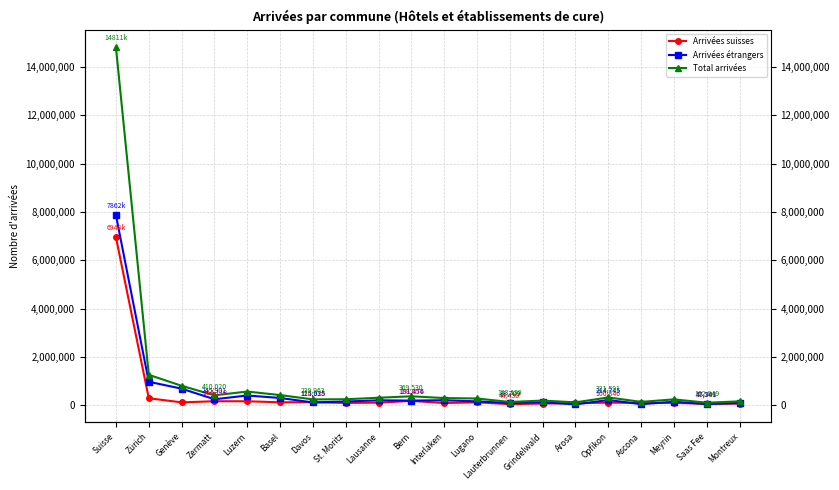

Which series has the largest range (max minus min)?

Total arrivées